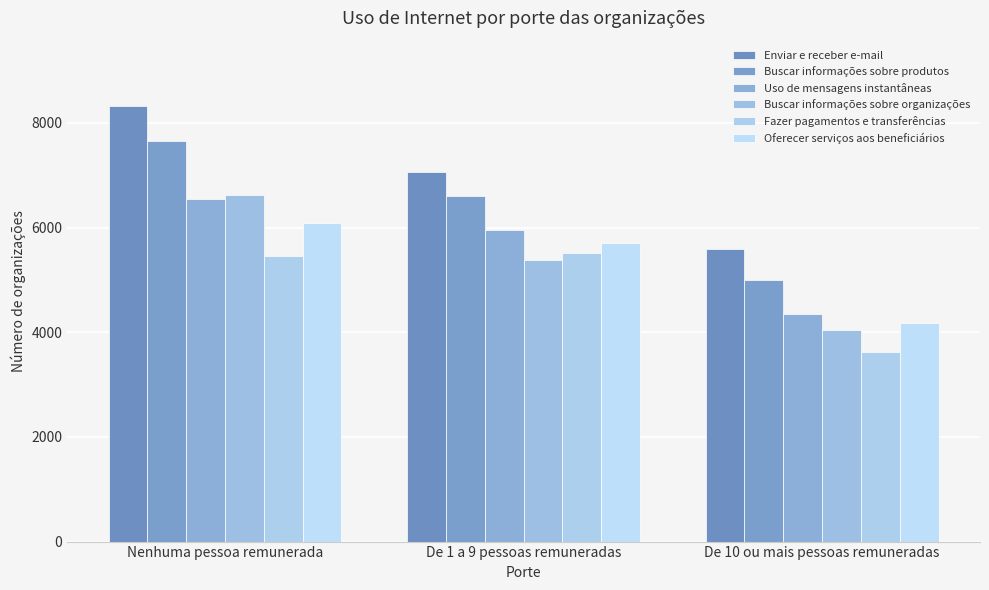

Where is Buscar informações sobre organizações nearest to the value 5325?

De 1 a 9 pessoas remuneradas